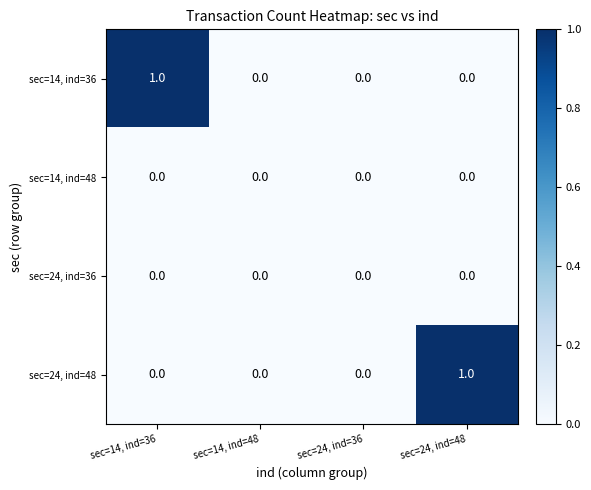

Between sec=14, ind=36 and sec=14, ind=48, which series saw the biggest shift?

sec=14, ind=36